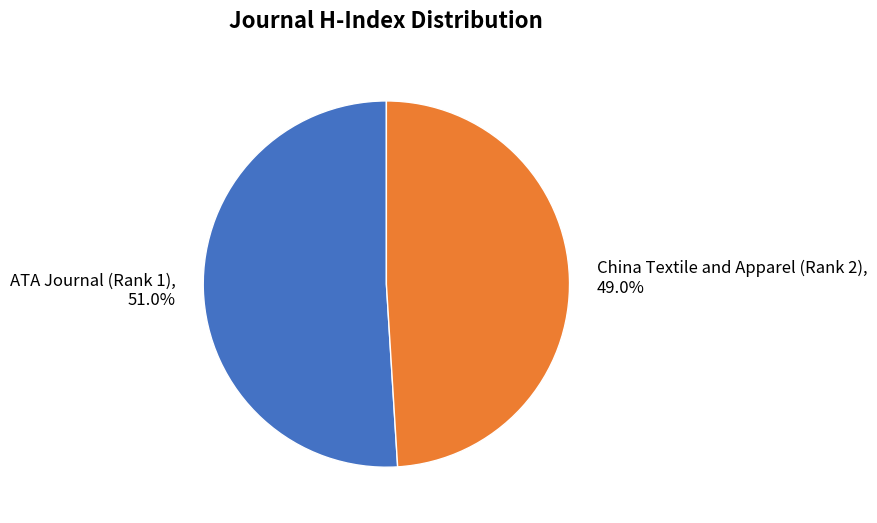

To the nearest percent, what portion does ATA Journal (Rank 1) represent?

51%